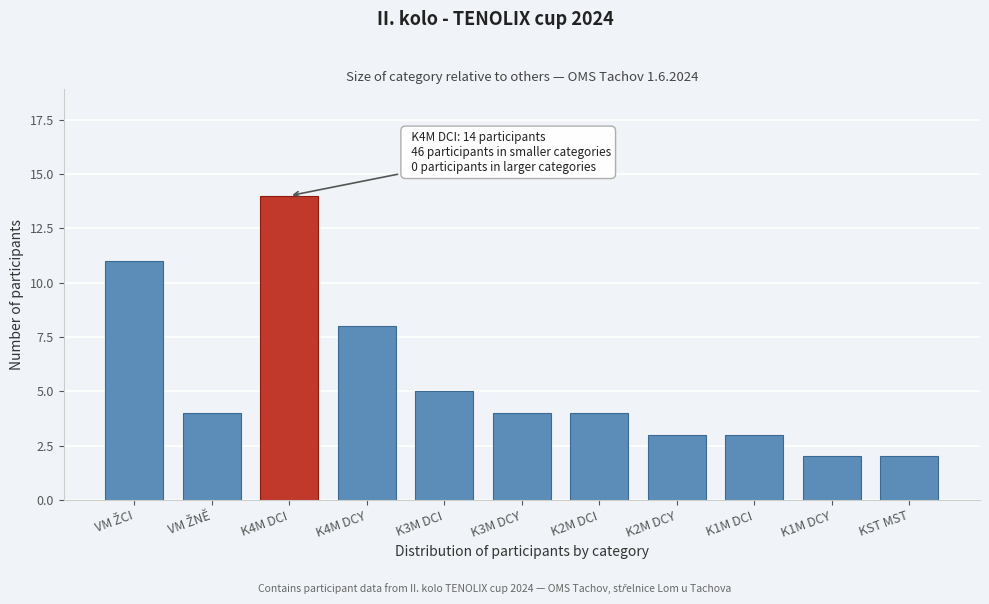

Reading left to right, transcribe all the data shown in this chart.

11	4	14	8	5	4	4	3	3	2	2